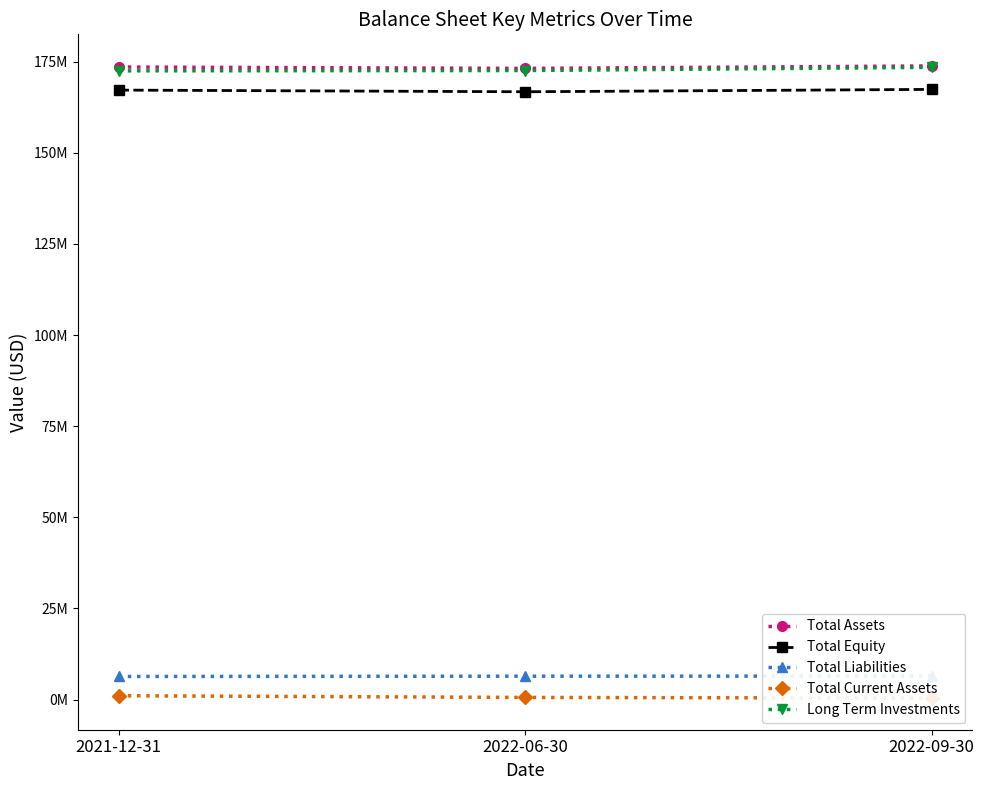

Reading left to right, transcribe all the data shown in this chart.

Total Assets: 2021-12-31=173554917	2022-06-30=173170697	2022-09-30=173848592
Total Equity: 2021-12-31=167221235	2022-06-30=166764770	2022-09-30=167414607
Total Liabilities: 2021-12-31=6333682	2022-06-30=6405927	2022-09-30=6433985
Total Current Assets: 2021-12-31=1045336	2022-06-30=578695	2022-09-30=392177
Long Term Investments: 2021-12-31=172509581	2022-06-30=172592002	2022-09-30=173456415